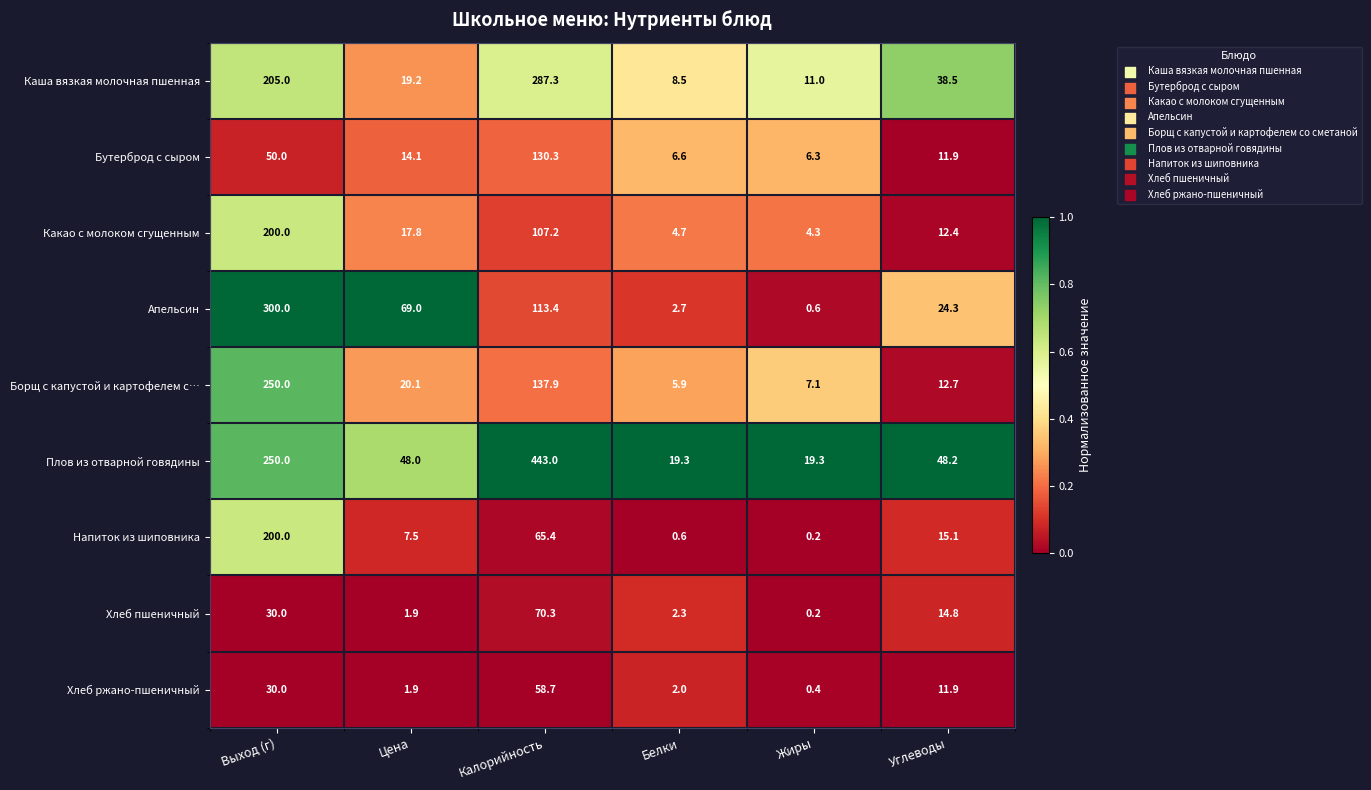

List the labels in order of Напиток из шиповника value, largest first.

Выход (г), Калорийность, Углеводы, Цена, Белки, Жиры